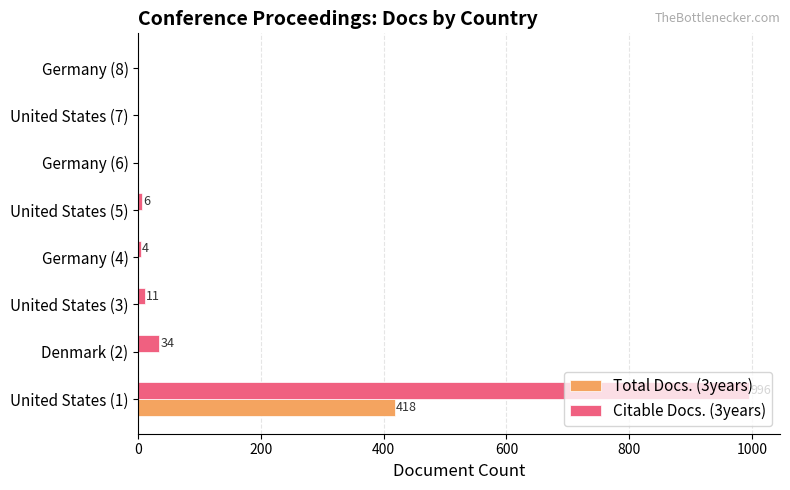

What is the maximum value for Total Docs. (3years)?

418